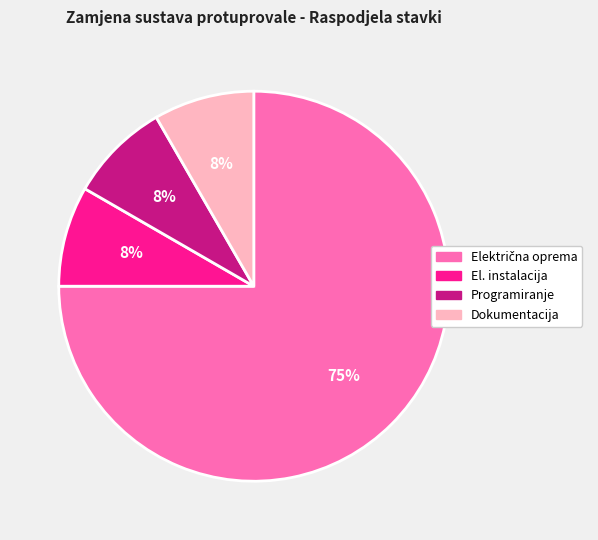

To the nearest percent, what is the average slice percentage?

25%